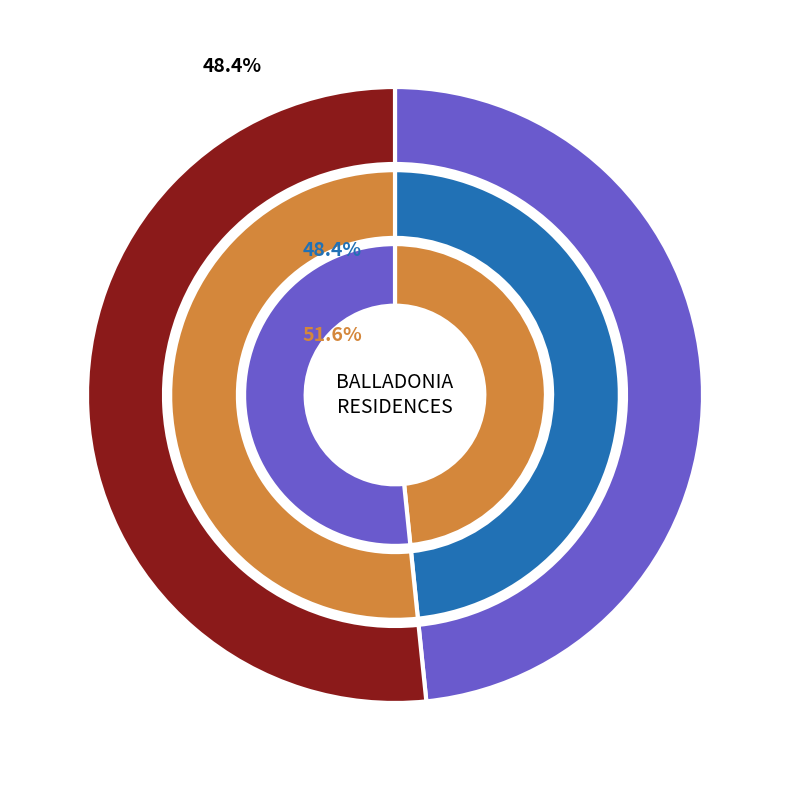

To the nearest percent, what percentage of the pie is RESIDENCES?

52%